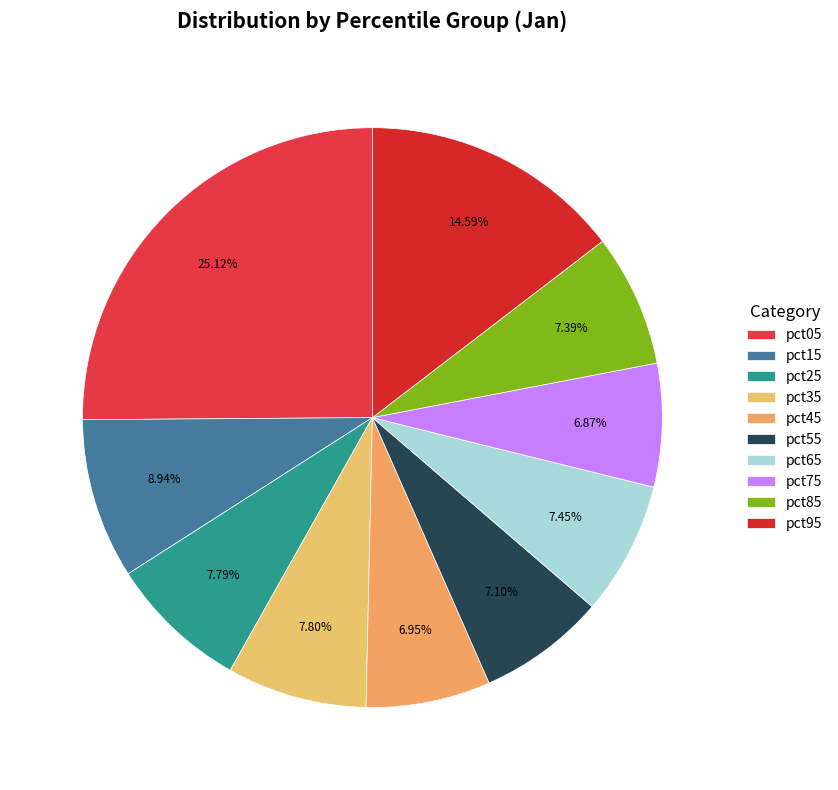

To the nearest percent, what is the difference between the largest and smallest slice percentages?

18%